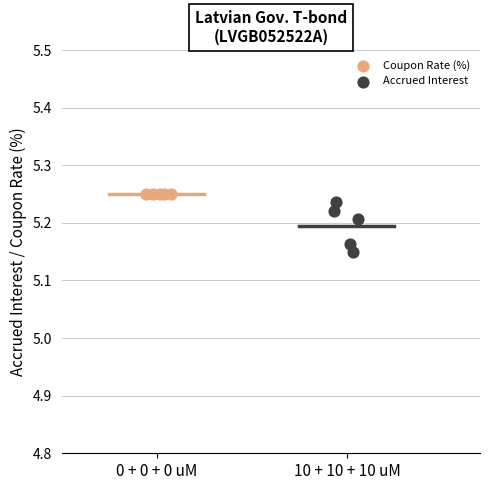

What are all the series names shown in the legend?

Coupon Rate (%), Accrued Interest